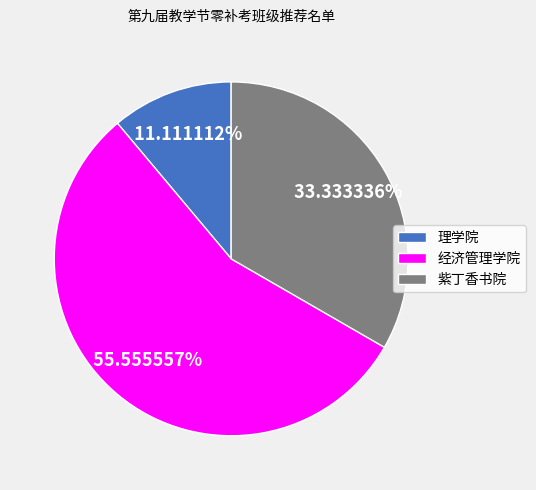

Is the sum of 经济管理学院 and 理学院 greater than half?

Yes